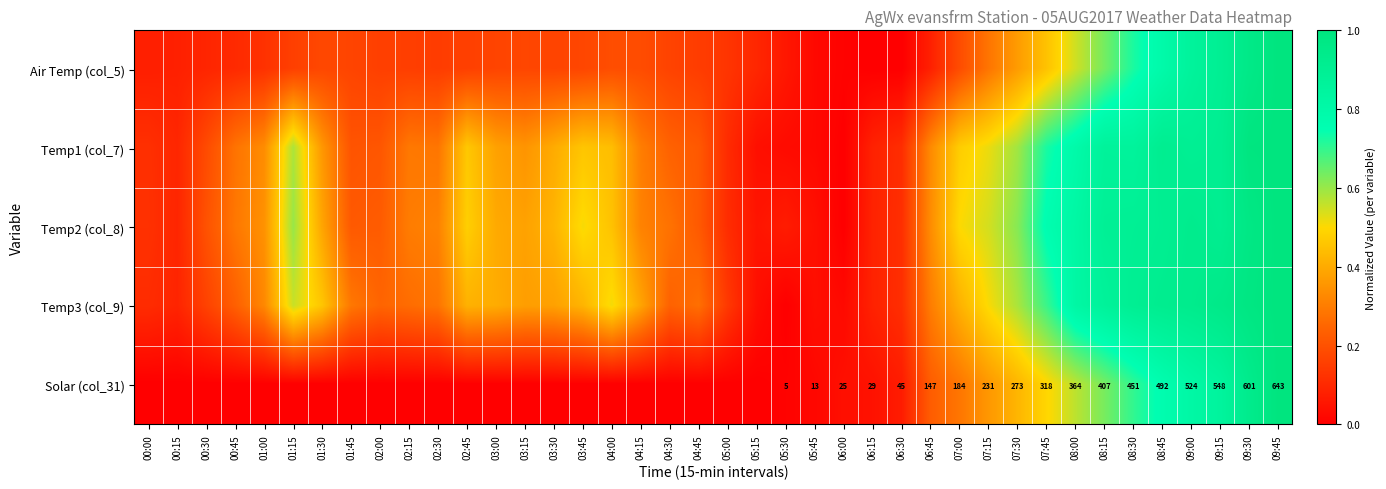

Which series has the widest spread of values?

Air Temp (col_5)